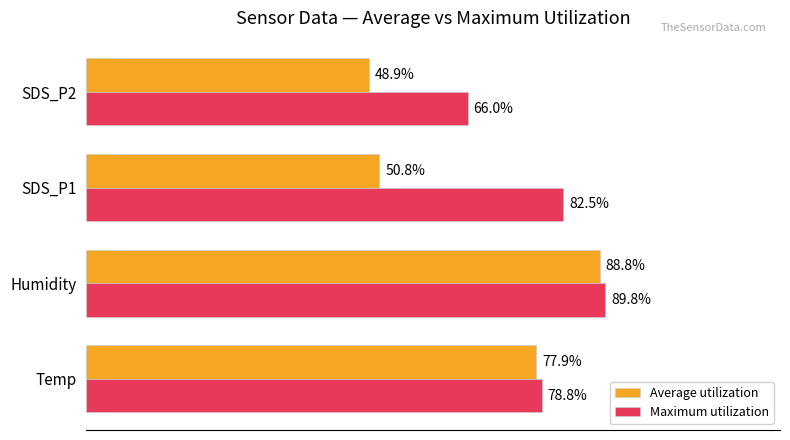

Where is Maximum utilization nearest to the value 77?

Temp